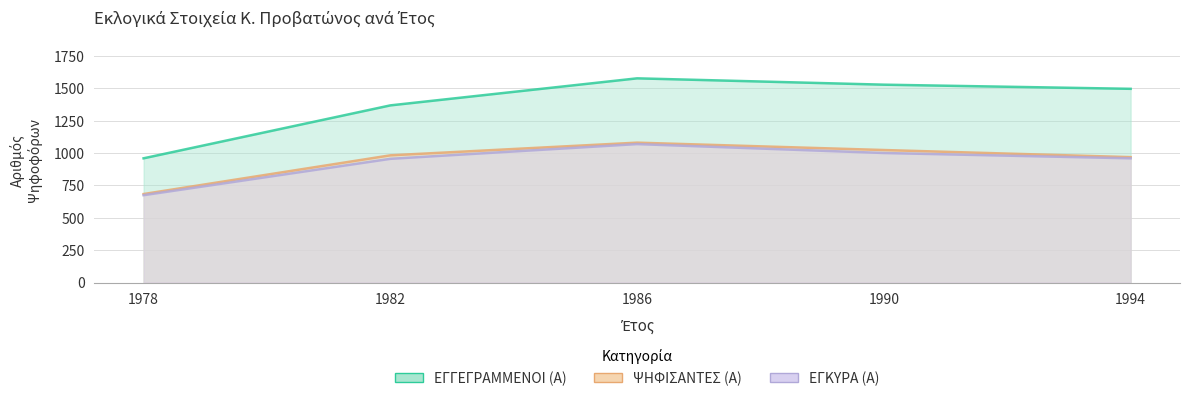

Does the chart display data point markers on the line(s)?

No